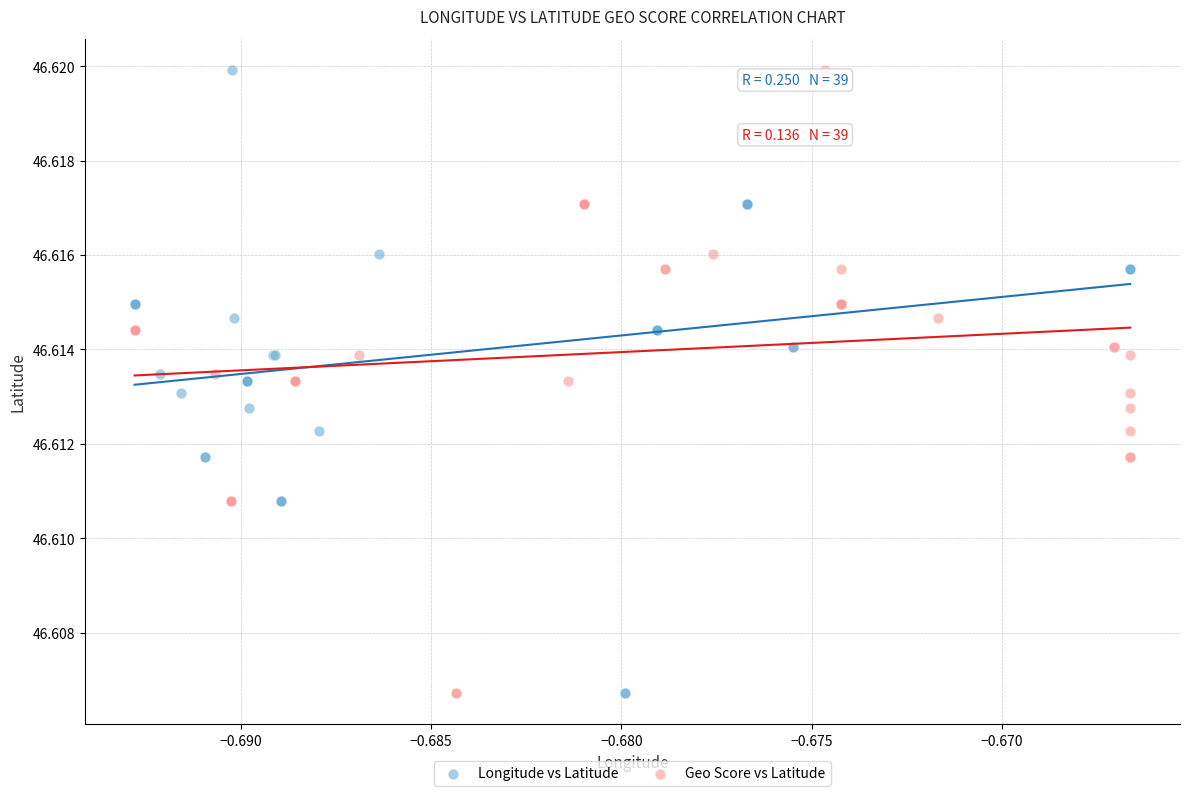

What are all the series names shown in the legend?

Longitude vs Latitude, Geo Score vs Latitude